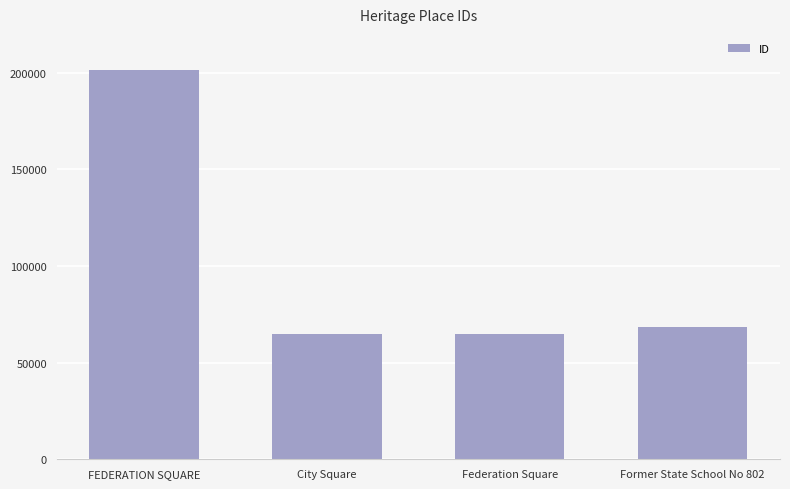

The chart shows a value of 201519 at FEDERATION SQUARE. True or false?

True